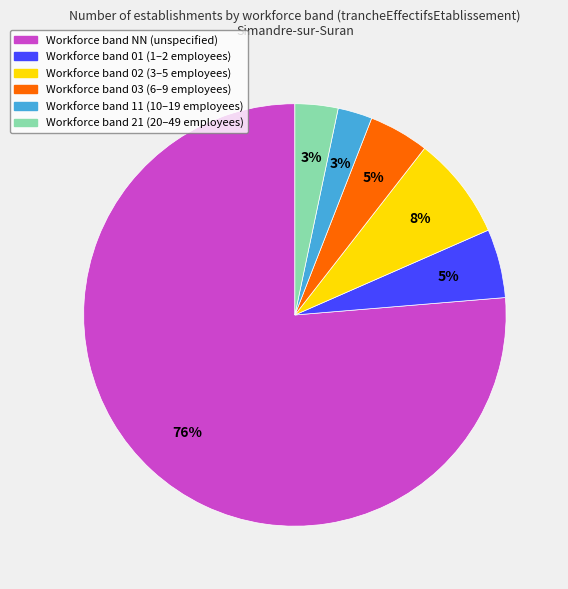

Does any single category account for the majority?

Yes